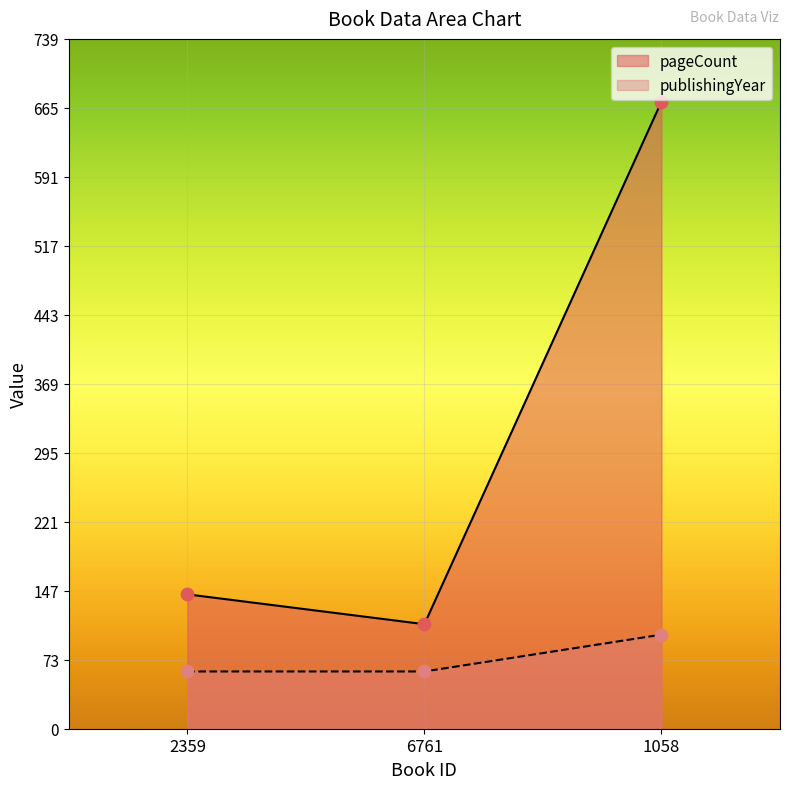

Is the value of pageCount at 6761 greater than the value of publishingYear at 6761?

Yes